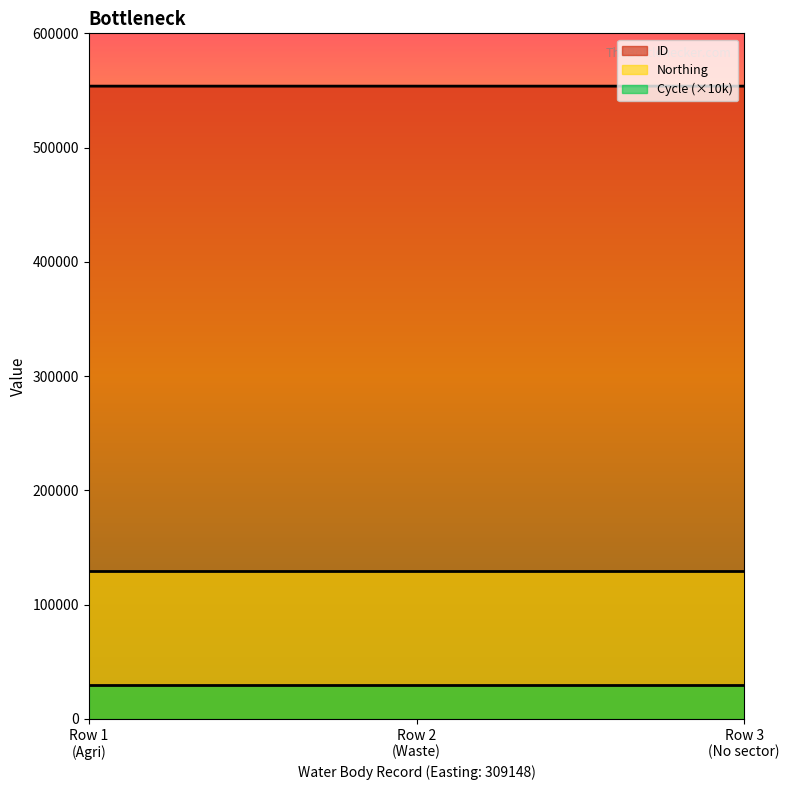

Which series changed the most between 309148 and 309148?

ID